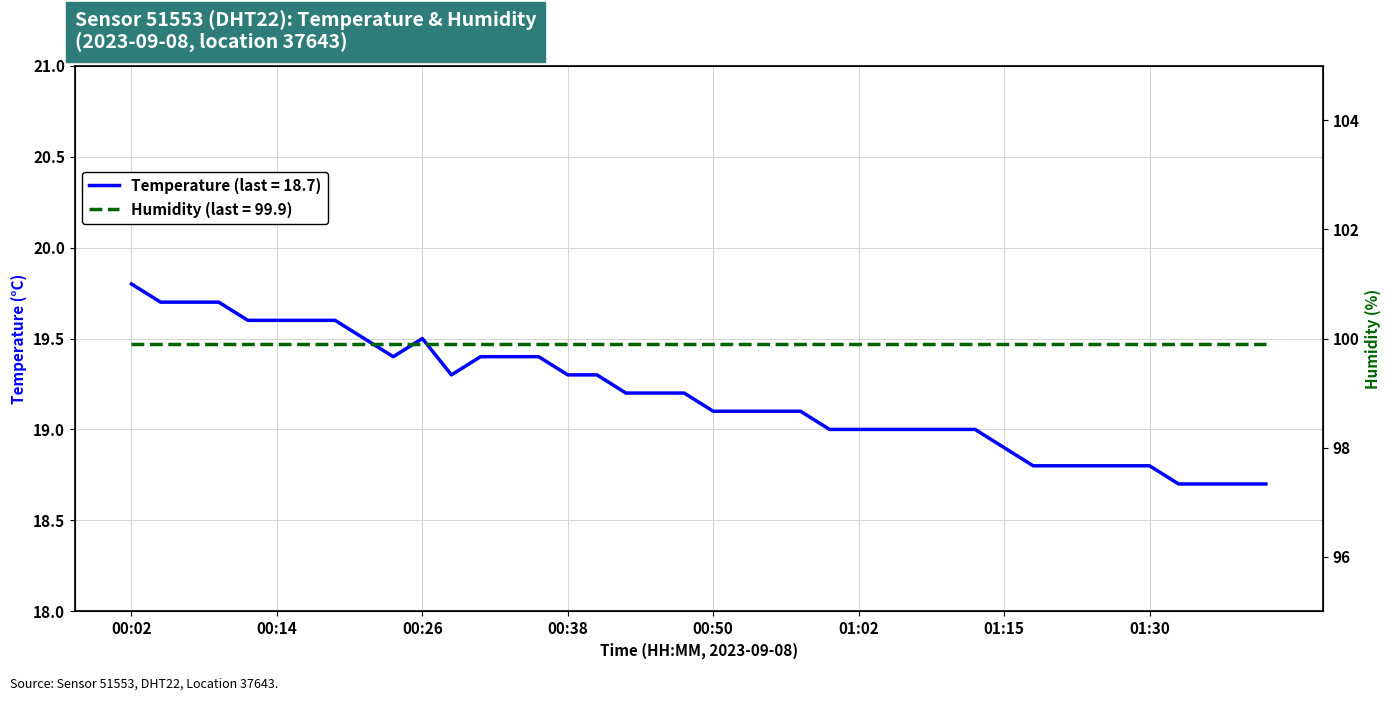

Rank the categories by value from lowest to highest.

01:32, 01:35, 01:37, 01:40, 01:17, 01:20, 01:25, 01:27, 01:30, 01:15, 01:00, 01:02, 01:05, 01:07, 01:10, 01:12, 00:50, 00:53, 00:55, 00:58, 00:43, 00:45, 00:48, 00:28, 00:38, 00:40, 00:23, 00:31, 00:33, 00:36, 00:21, 00:26, 00:11, 00:14, 00:16, 00:19, 00:04, 00:06, 00:09, 00:02